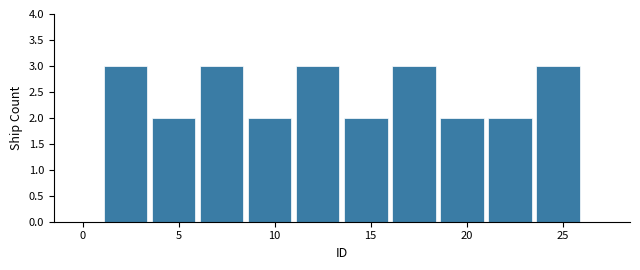

Reading left to right, transcribe this chart: for each bar, give the range it covers on the x-axis and its height. The values are not printed on the chart, so give them approximately, as read against the axis.

1.0 to 3.5: 3
3.5 to 6.0: 2
6.0 to 8.5: 3
8.5 to 11.0: 2
11.0 to 13.5: 3
13.5 to 16.0: 2
16.0 to 18.5: 3
18.5 to 21.0: 2
21.0 to 23.5: 2
23.5 to 26.0: 3